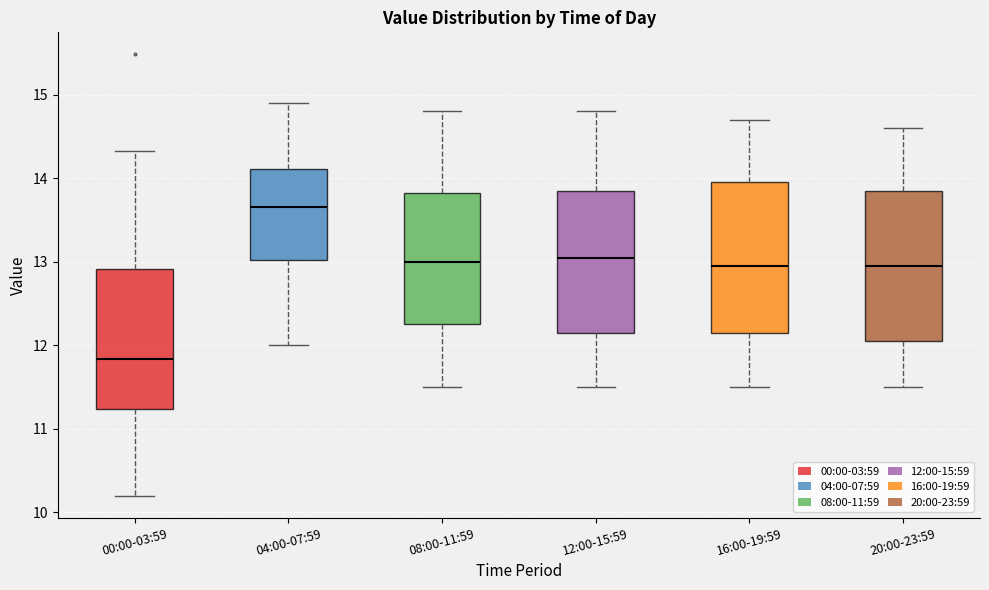

Reading left to right, read every box against the y-axis: the position of its median line, the range the box covers, and the ends of its whiskers. The values are not printed on the chart, so give them approximately, as read against the axis.

00:00-03:59: median 11.8, box 11.2 to 12.9, whiskers 10.2 to 14.3
04:00-07:59: median 13.7, box 13.0 to 14.1, whiskers 12.0 to 14.9
08:00-11:59: median 13.0, box 12.3 to 13.8, whiskers 11.5 to 14.8
12:00-15:59: median 13.1, box 12.2 to 13.9, whiskers 11.5 to 14.8
16:00-19:59: median 13.0, box 12.2 to 14.0, whiskers 11.5 to 14.7
20:00-23:59: median 13.0, box 12.1 to 13.9, whiskers 11.5 to 14.6